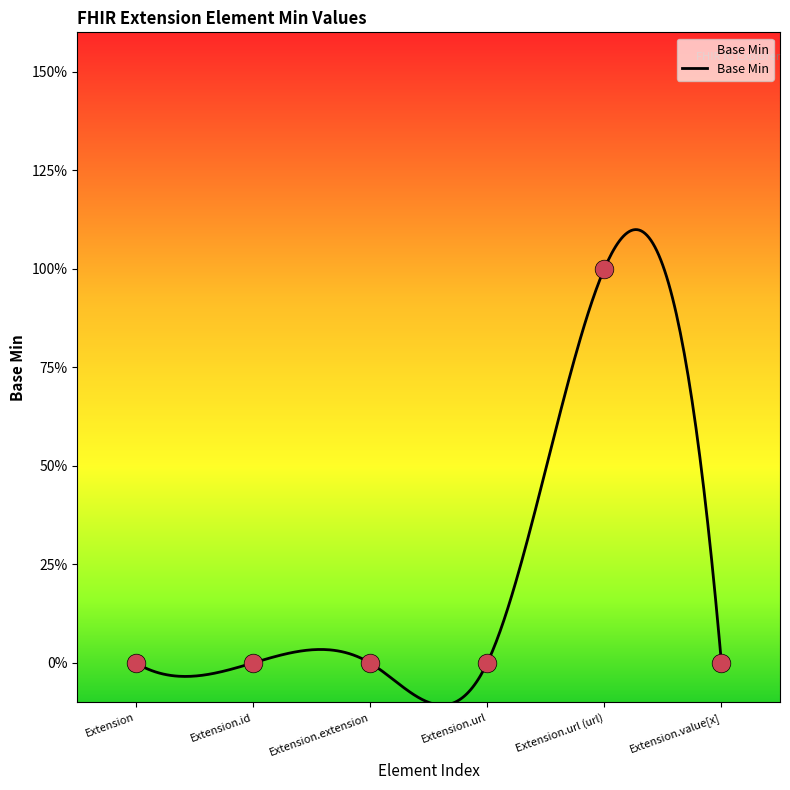

Between Extension.url and Extension, which is larger?

Extension.url